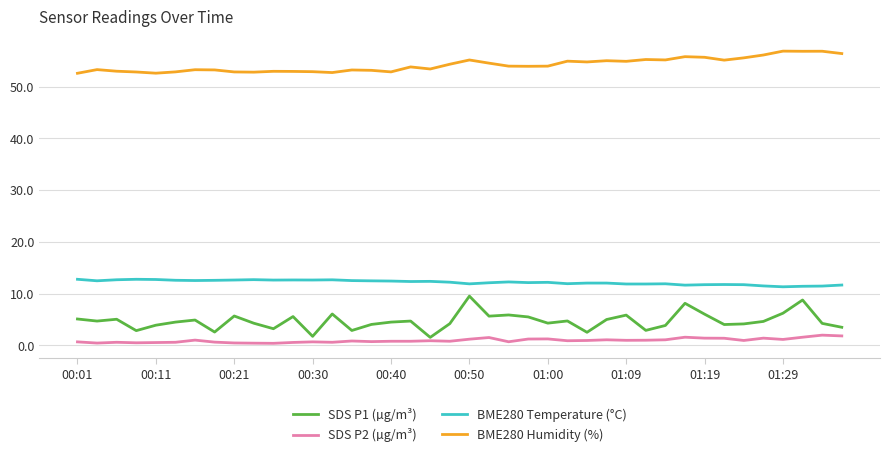

True or false: BME280 Temperature (°C) and BME280 Humidity (%) cross at least once.

False